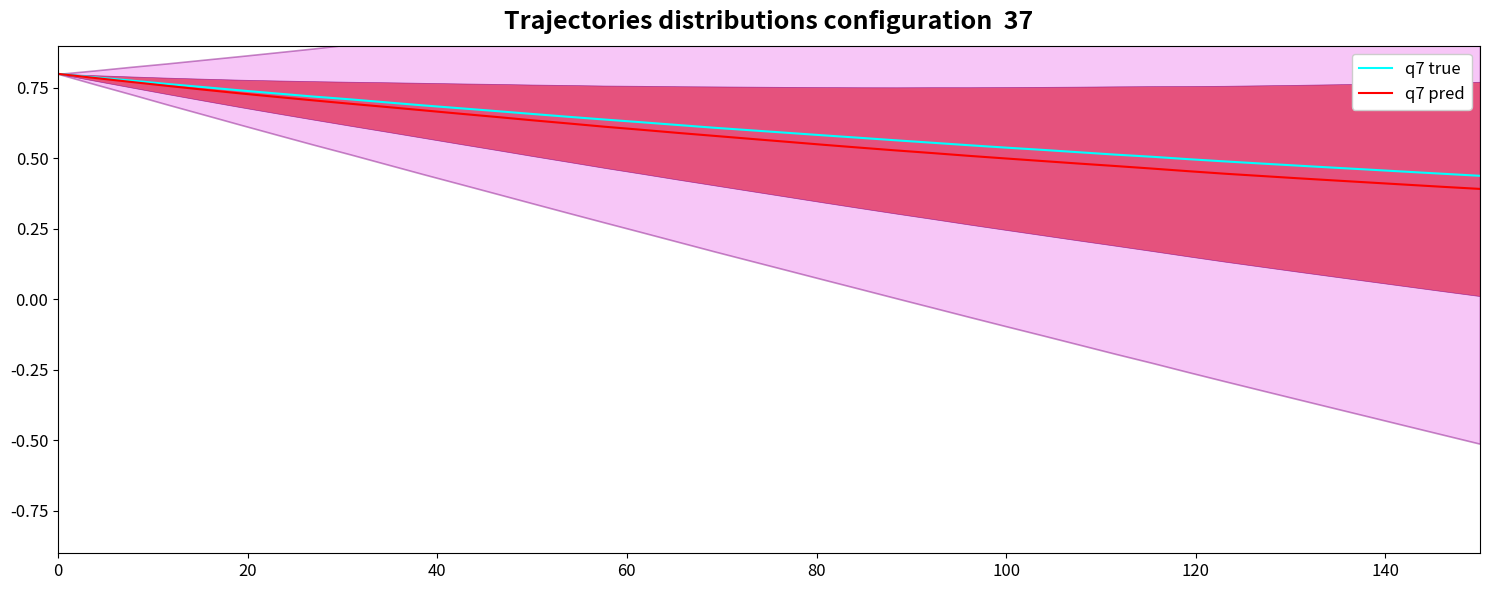

What is the lowest value of the q7 true series?

0.4